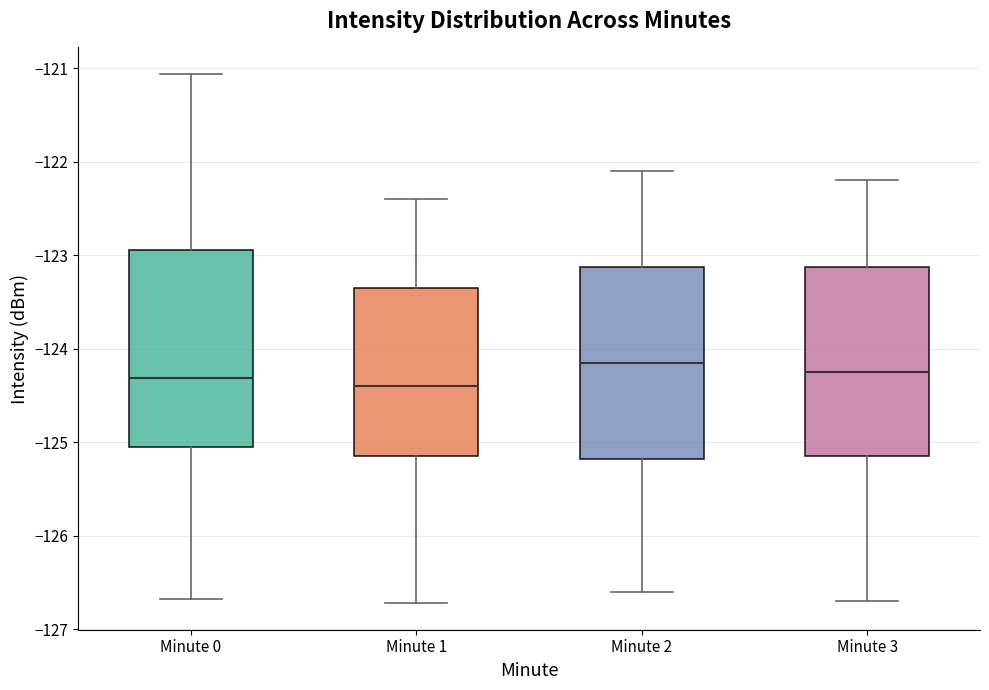

Where does the median line of the box for Minute 0 sit on the y-axis? The values are not printed on the chart, so give them approximately, as read against the axis.

-124.3